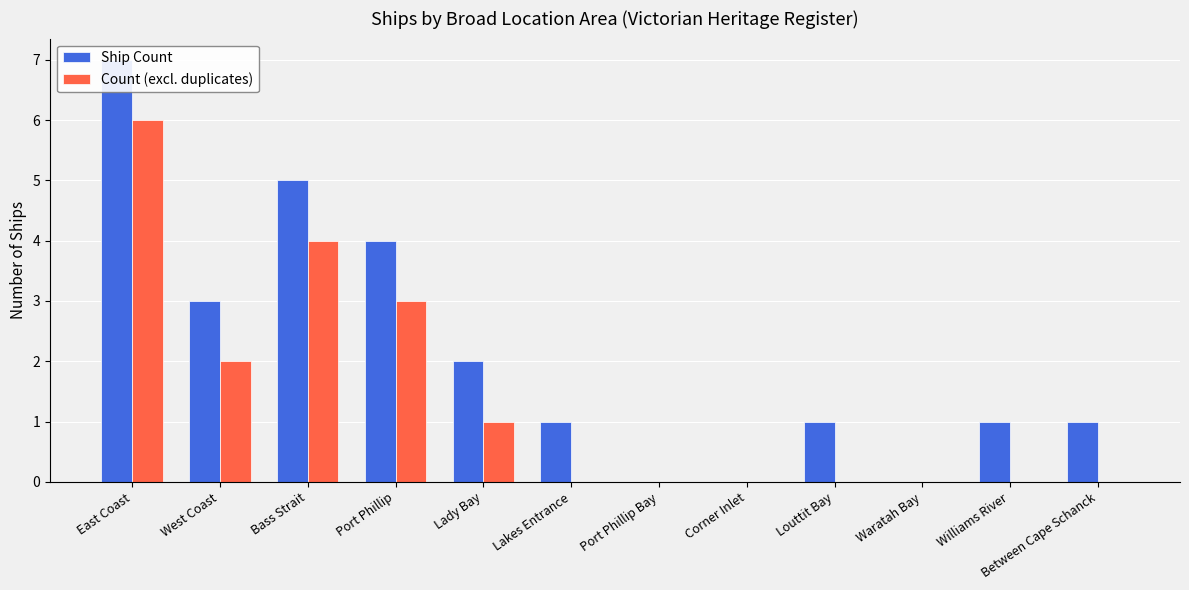

List the series in order of their overall mean, highest first.

Ship Count, Count (excl. duplicates)